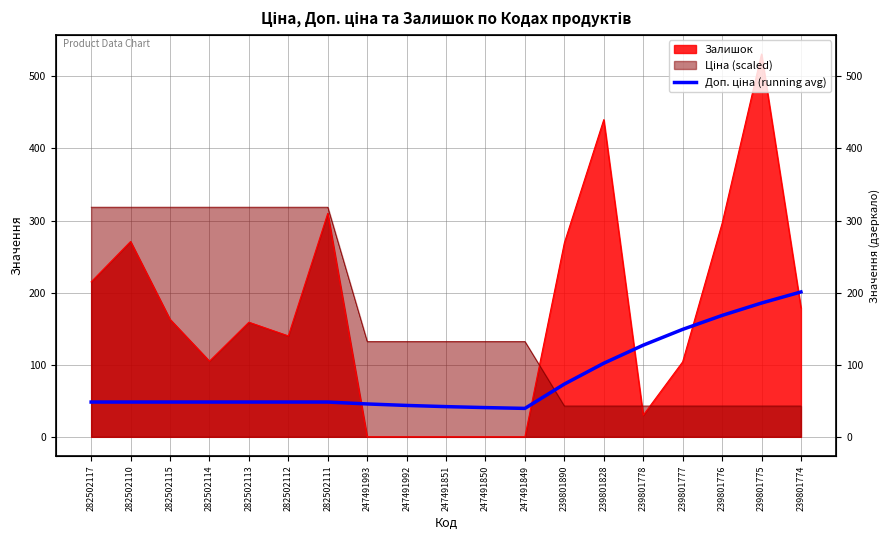

What is the value of the 9th point from the left?

43.6